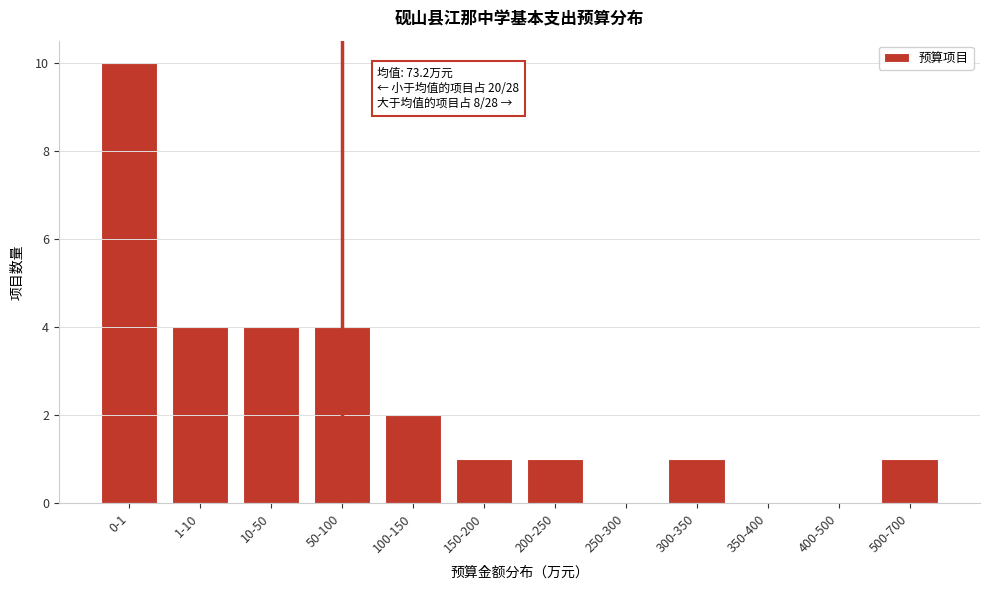

Reading left to right, list all the values displayed in this chart.

0-1=10	1-10=4	10-50=4	50-100=4	100-150=2	150-200=1	200-250=1	250-300=0	300-350=1	350-400=0	400-500=0	500-700=1